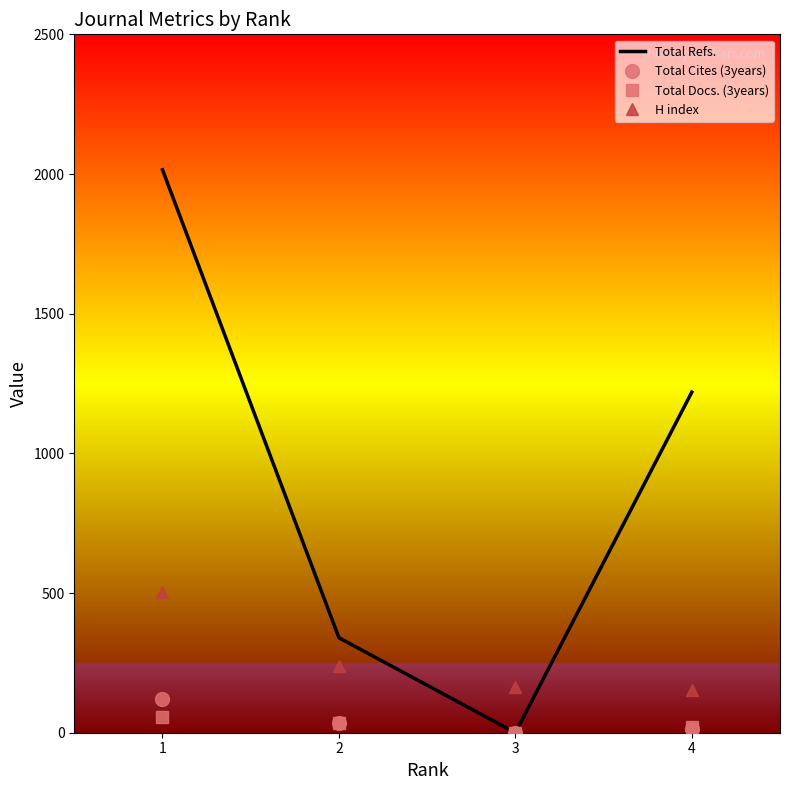

Between which two adjacent categories do Total Refs. and H index first intersect?

2 and 3